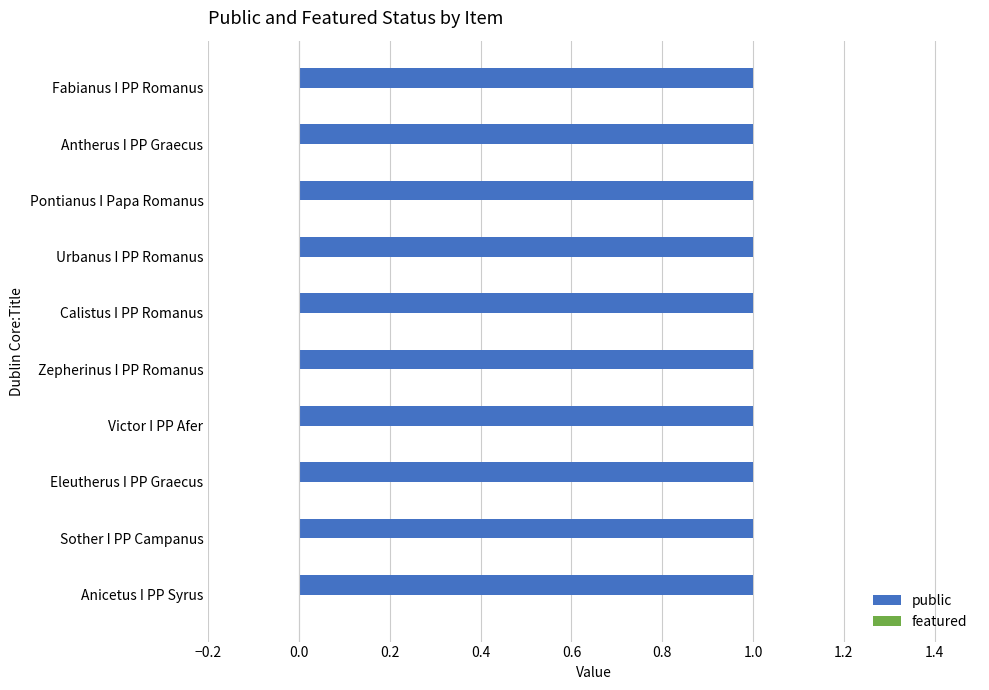

Is it true that public equals 2 at Zepherinus I PP Romanus?

False